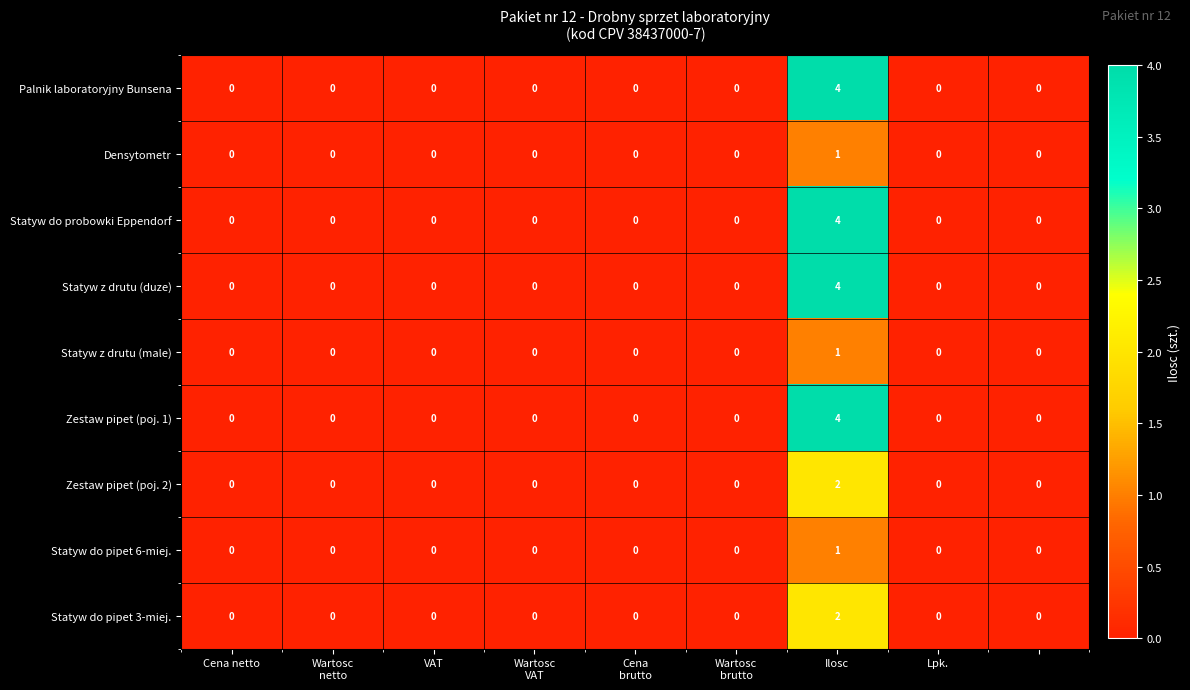

What is the maximum value shown in the chart?

4